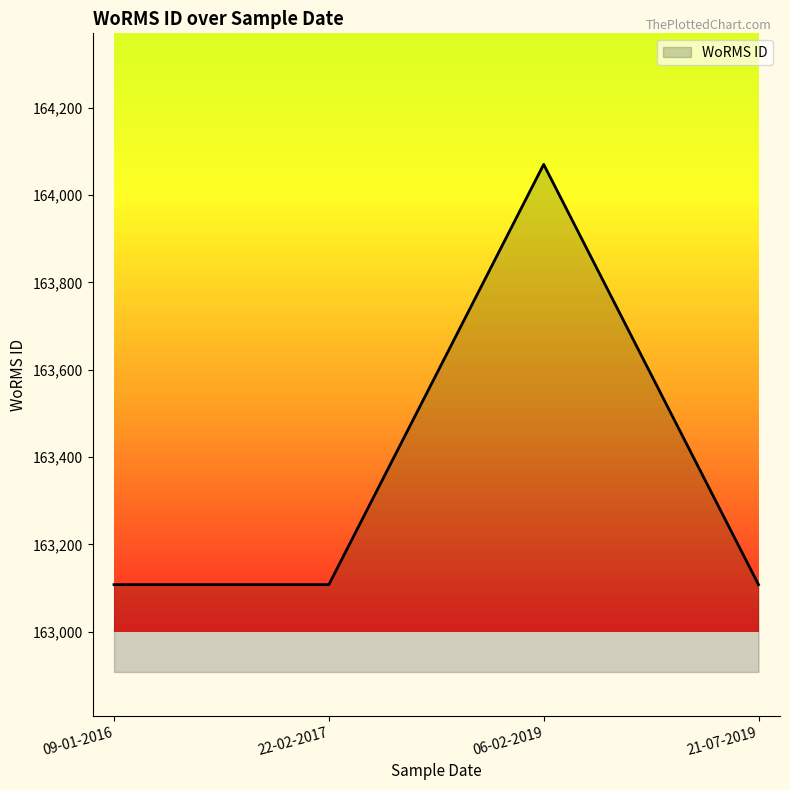

True or false: the data shows 260328 at 09-01-2016.

False